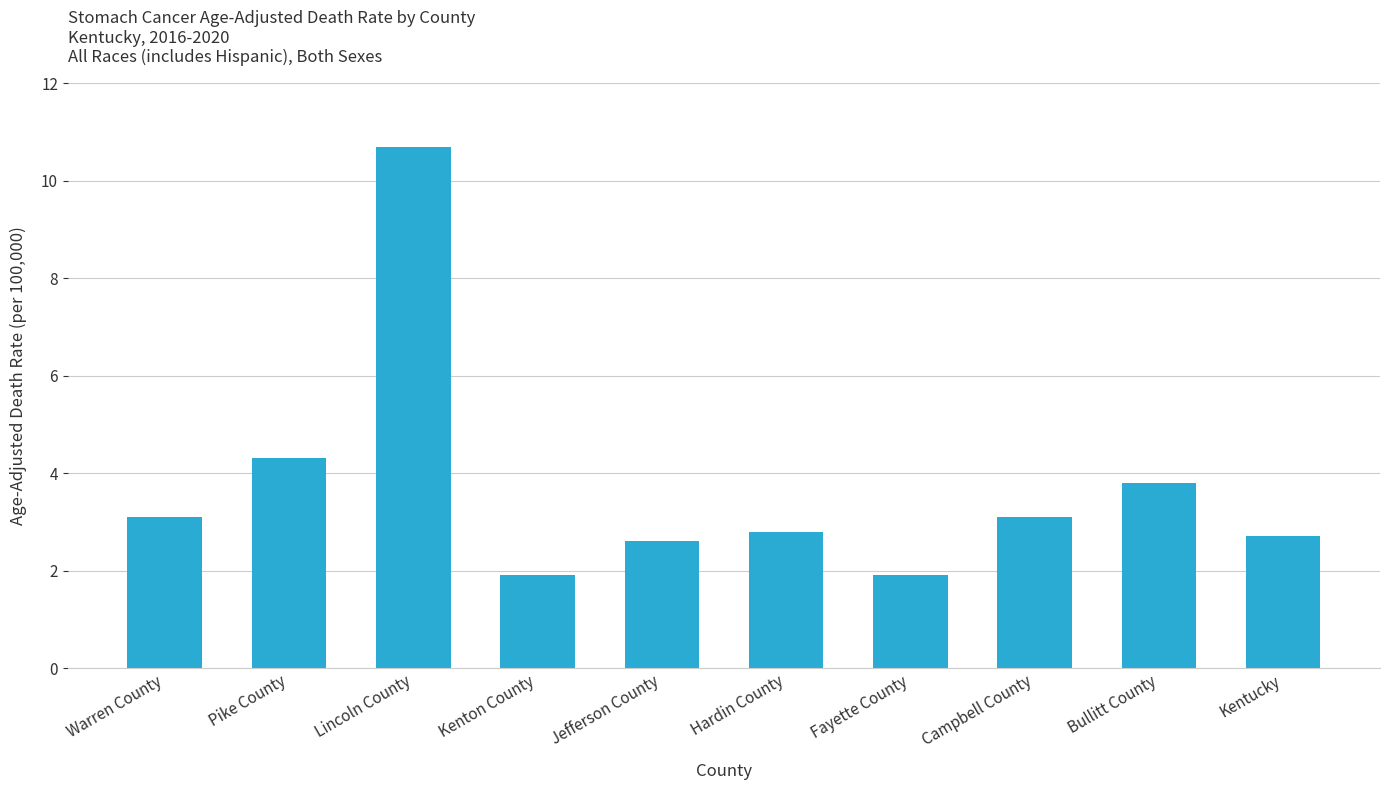

What is the value of the 6th bar from the left?

2.8